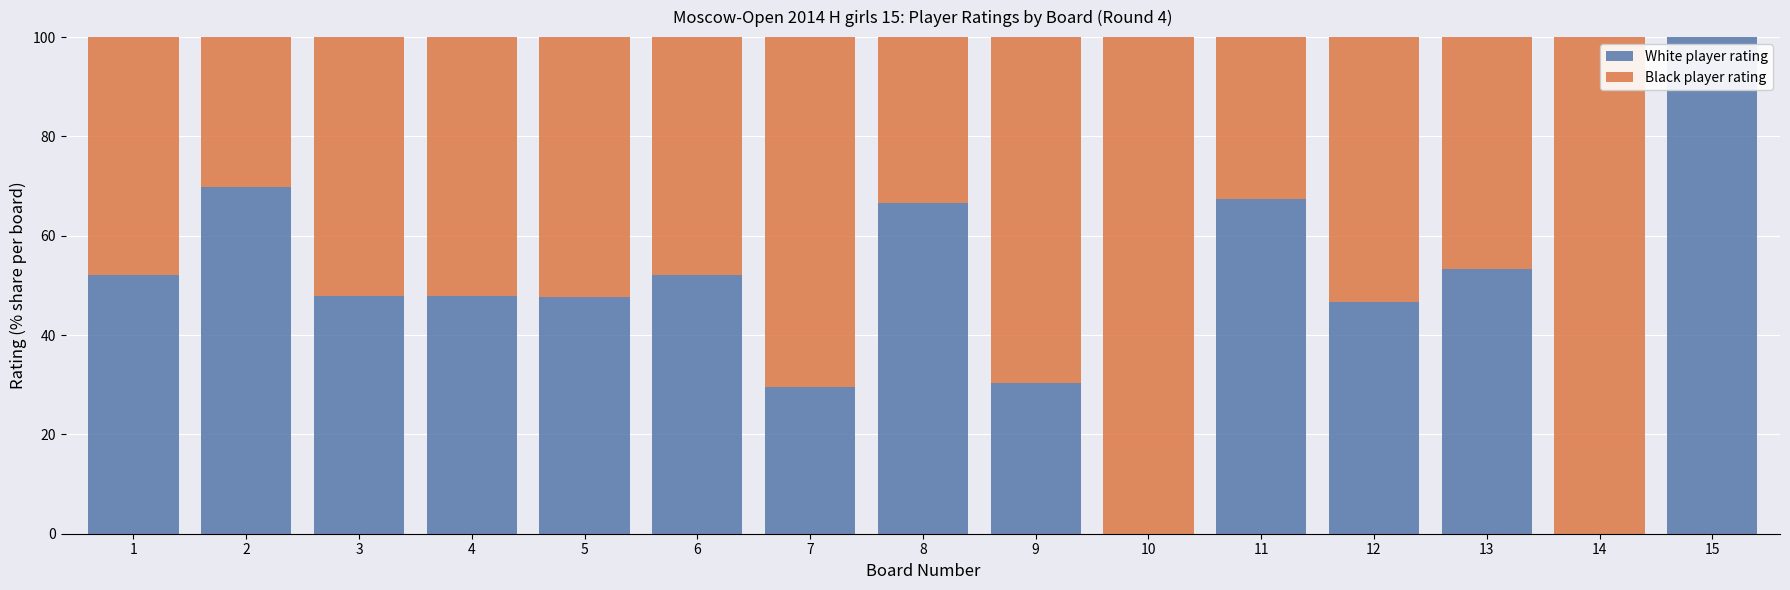

What is the total value across all series at 6?

100.0